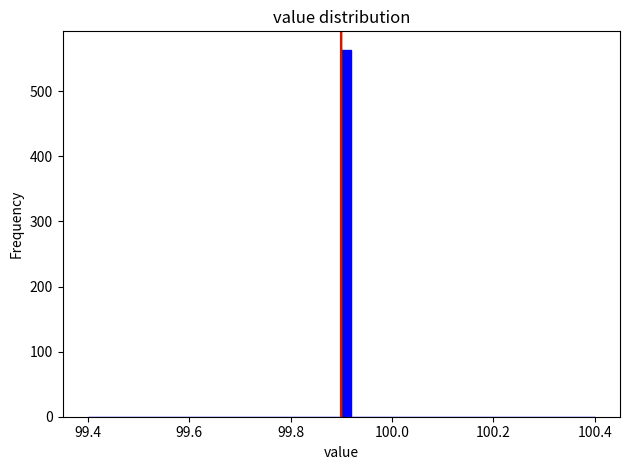

Around what value on the x-axis is the tallest bar? Give the approximate position of its centre, as read against the axis.

99.92